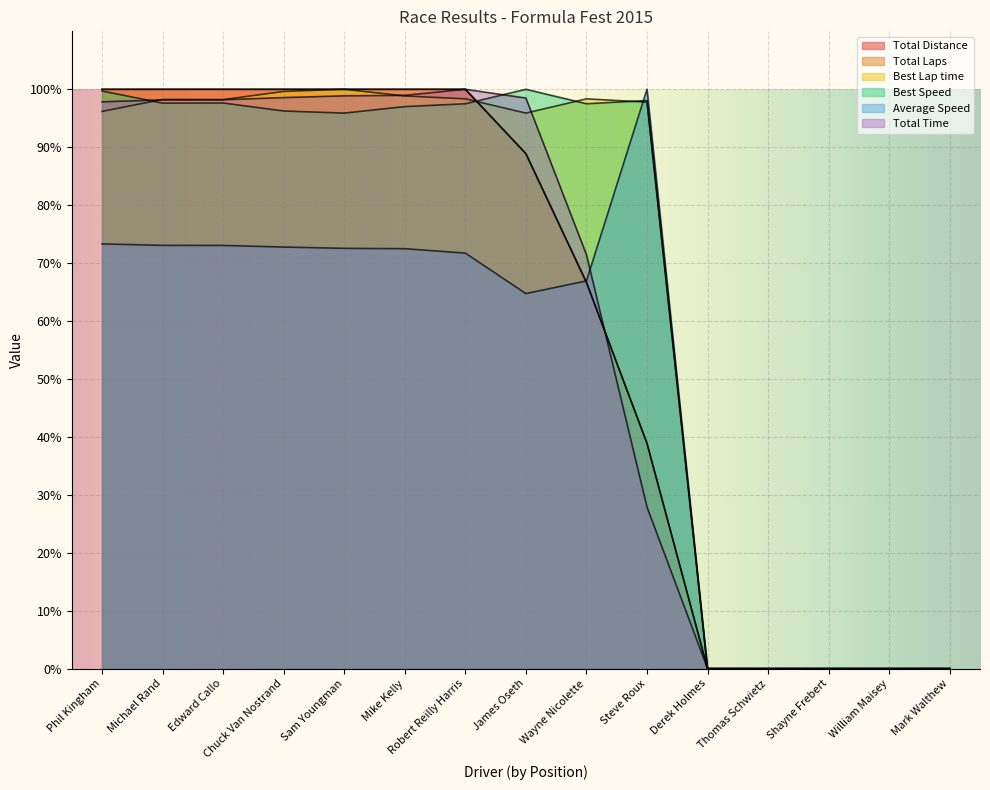

Is the value of Best Speed at Mike Kelly greater than the value of Total Distance at Thomas Schwietz?

Yes